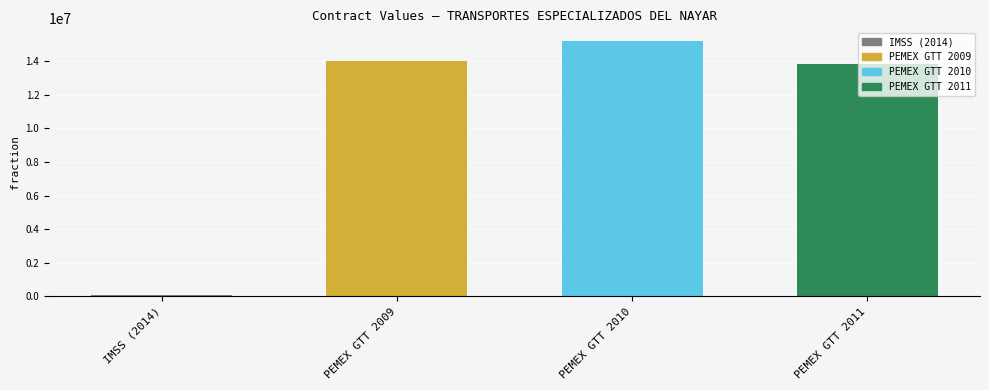

Reading right to left, what are all the values shown in this chart?

PEMEX GTT 2011=13801326.0	PEMEX GTT 2010=15191095.0	PEMEX GTT 2009=14013675.8	IMSS (2014)=59830.0